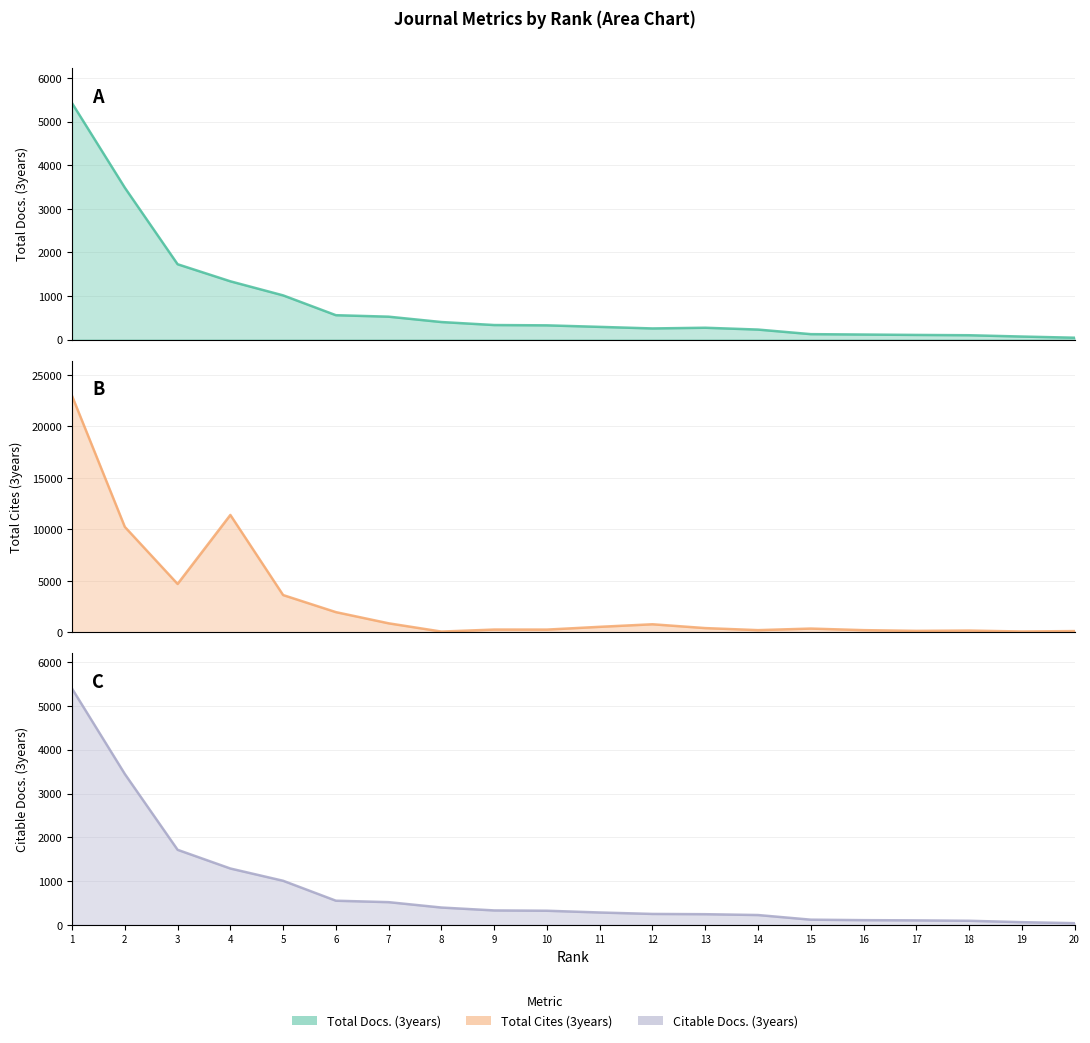

At how many categories does at least one series exceed 22696?

1